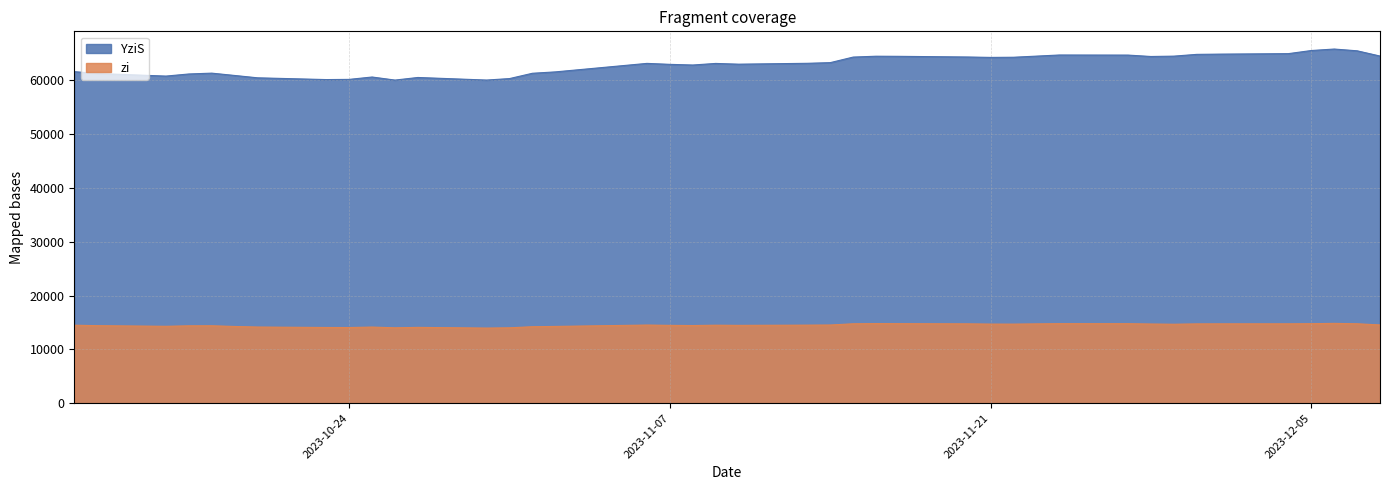

True or false: YziS has a value of 64530 at 2023-11-29.

True